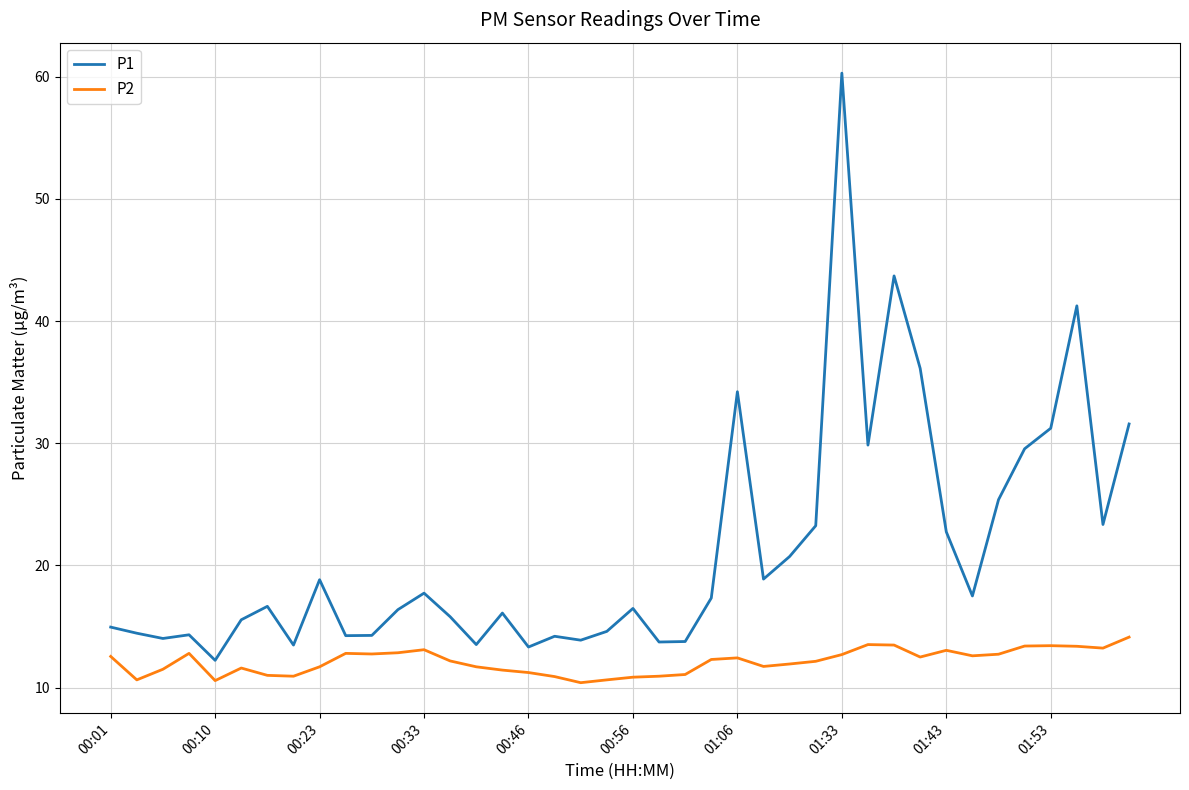

Which series has the largest range (max minus min)?

P1